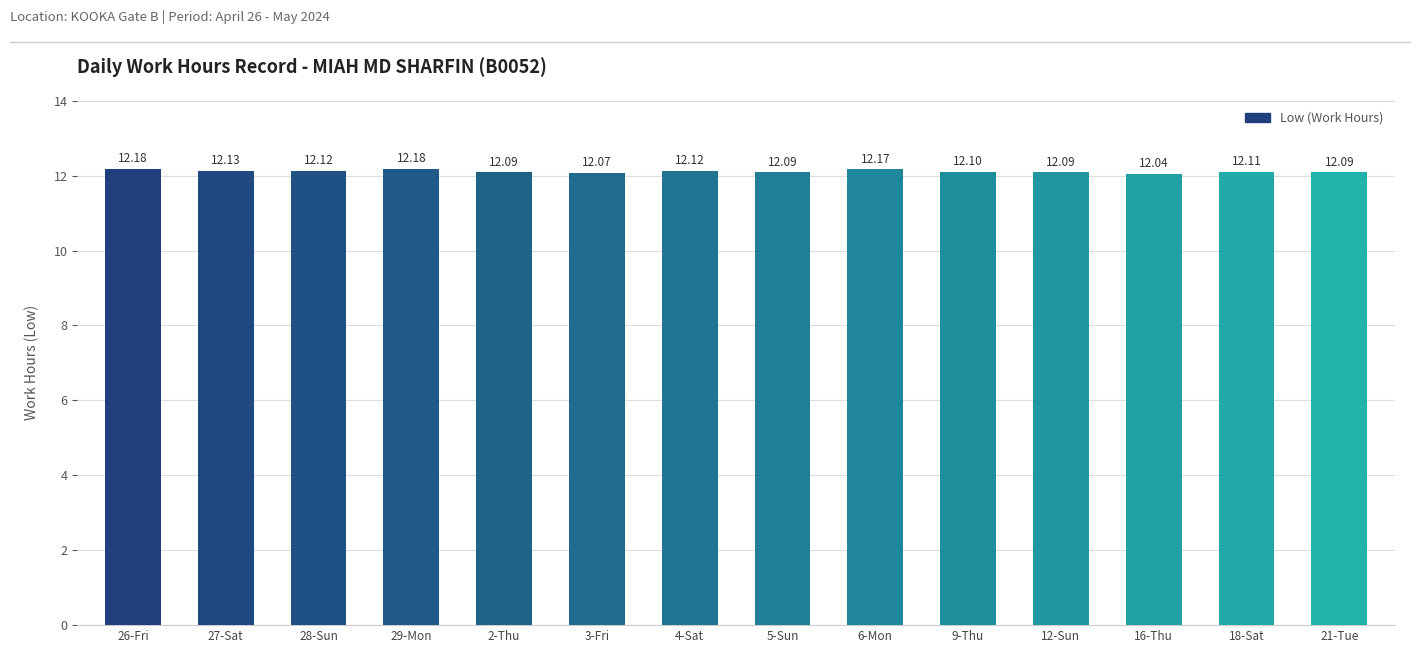

What is the label of the 6th bar from the left?

3-Fri